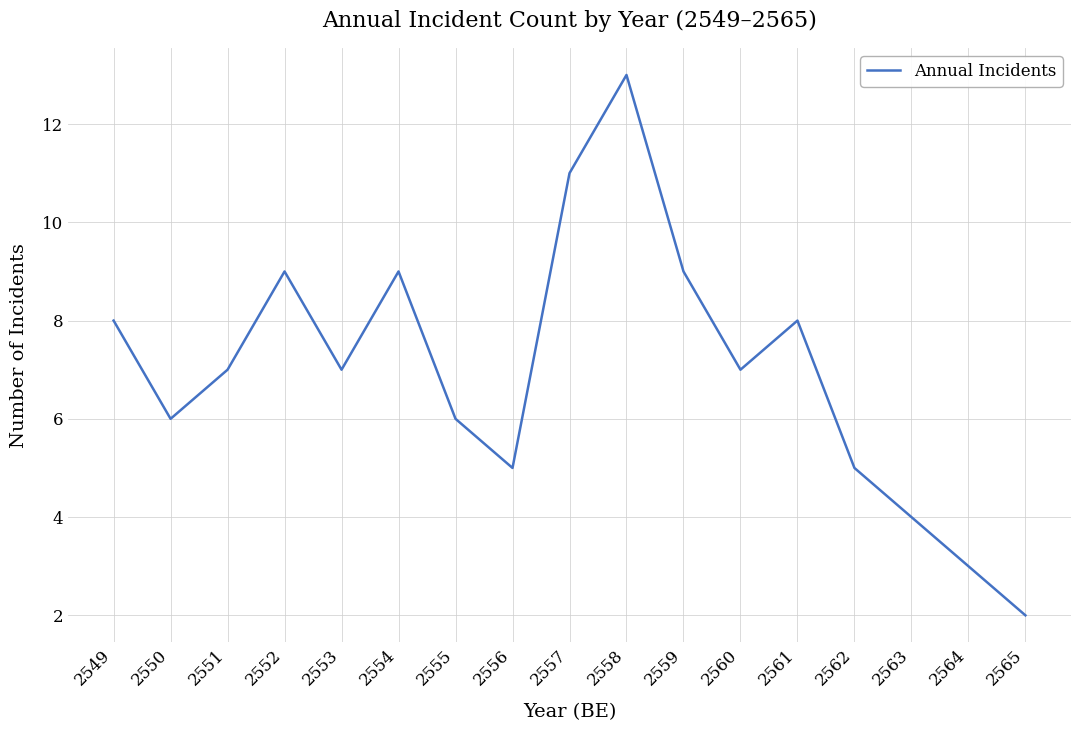

True or false: the data shows 2 at 2556.

False